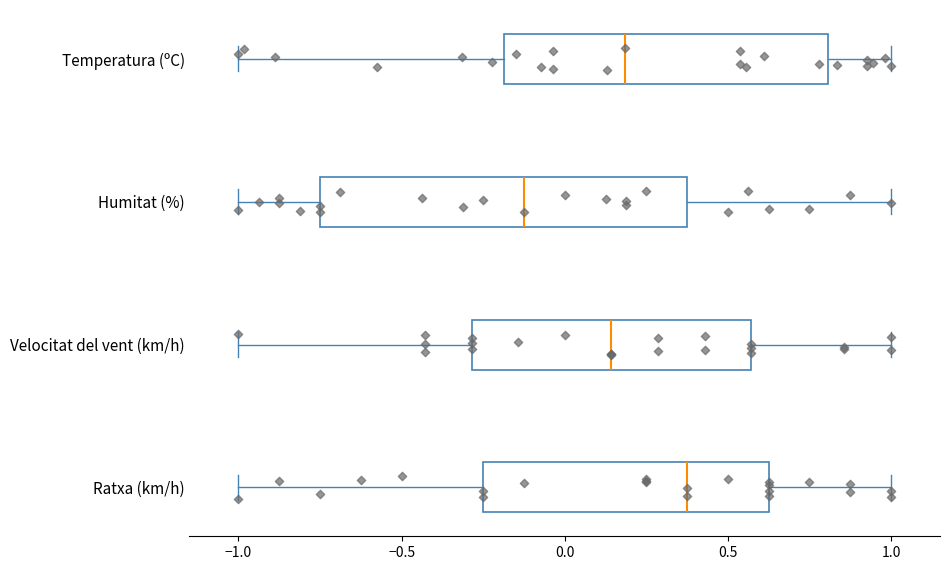

Where does the left whisker of the box for Humitat (%) end on the x-axis? The values are not printed on the chart, so give them approximately, as read against the axis.

-1.00